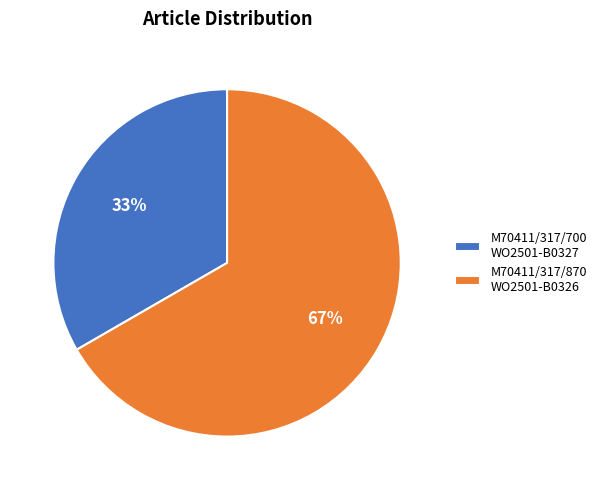

To the nearest percent, what is the combined percentage of M70411/317/700 WO2501-B0327 and M70411/317/870 WO2501-B0326?

100%